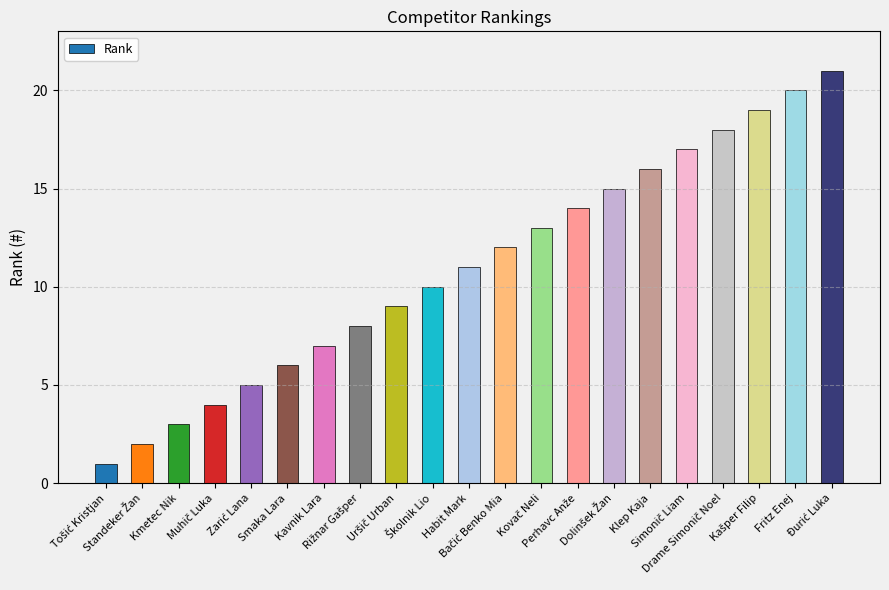

What is the sum of all values?

231